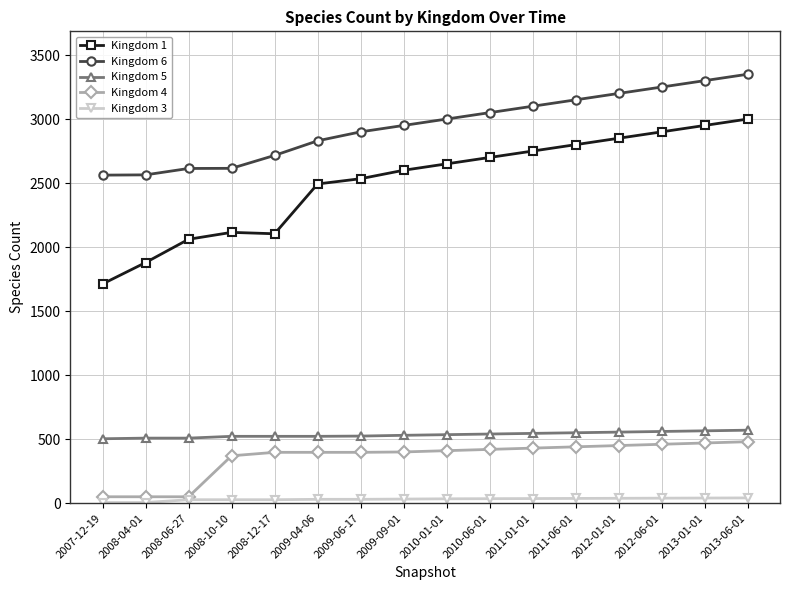

How many values in the Kingdom 1 series are below 2650?

8